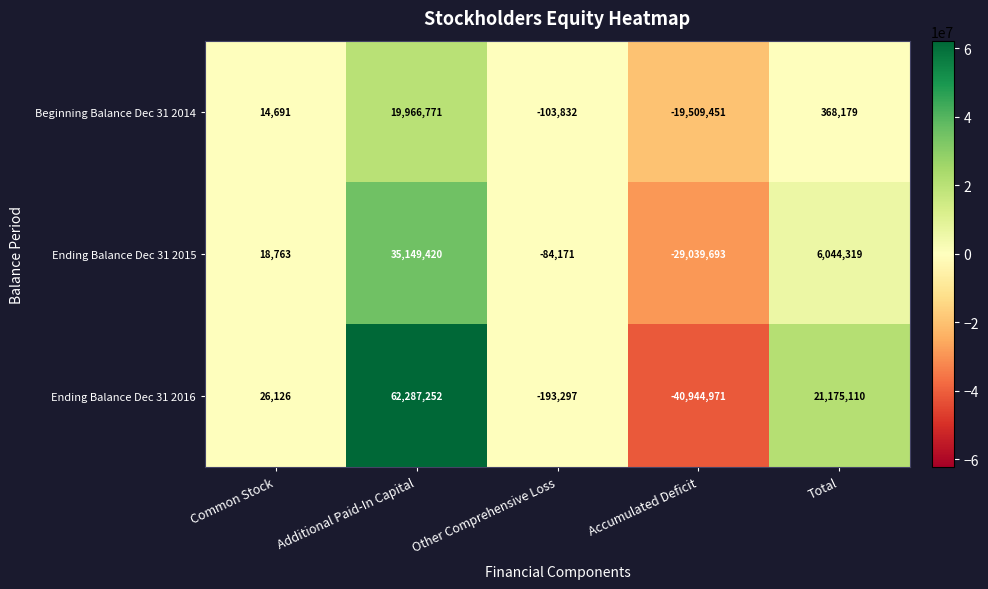

What is the average value of the Ending Balance Dec 31 2015 series?

2417728